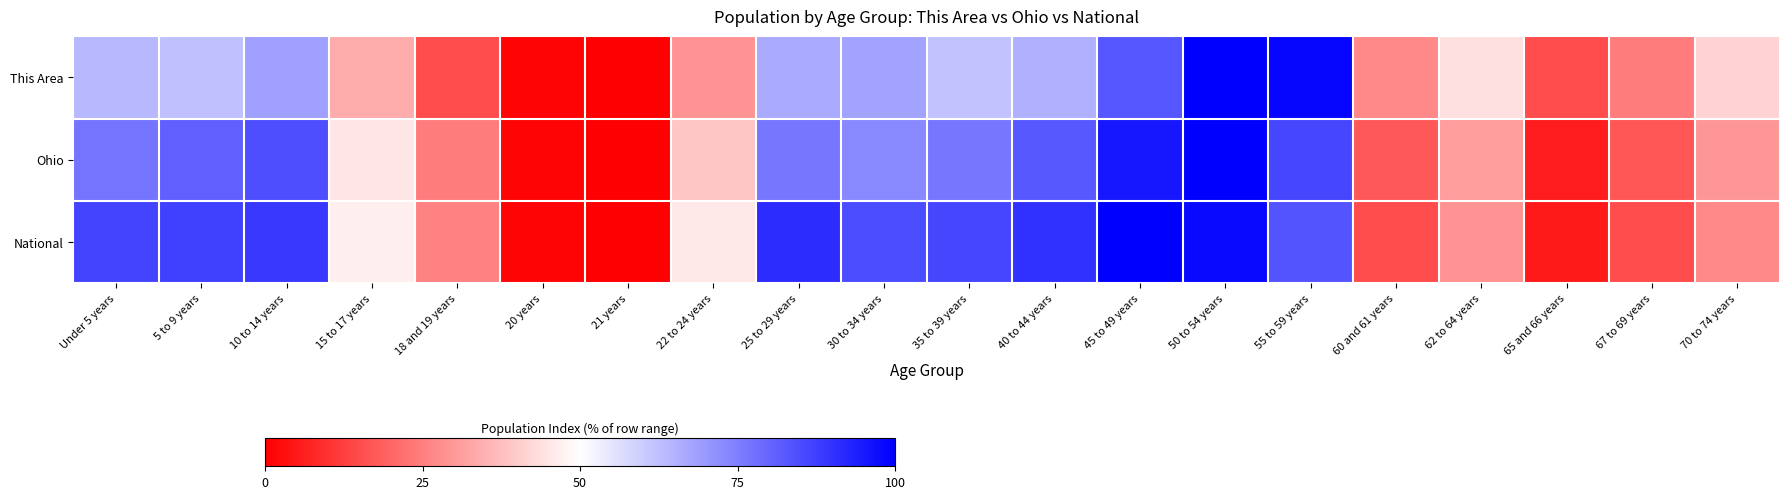

How many distinct data groups are displayed?

3